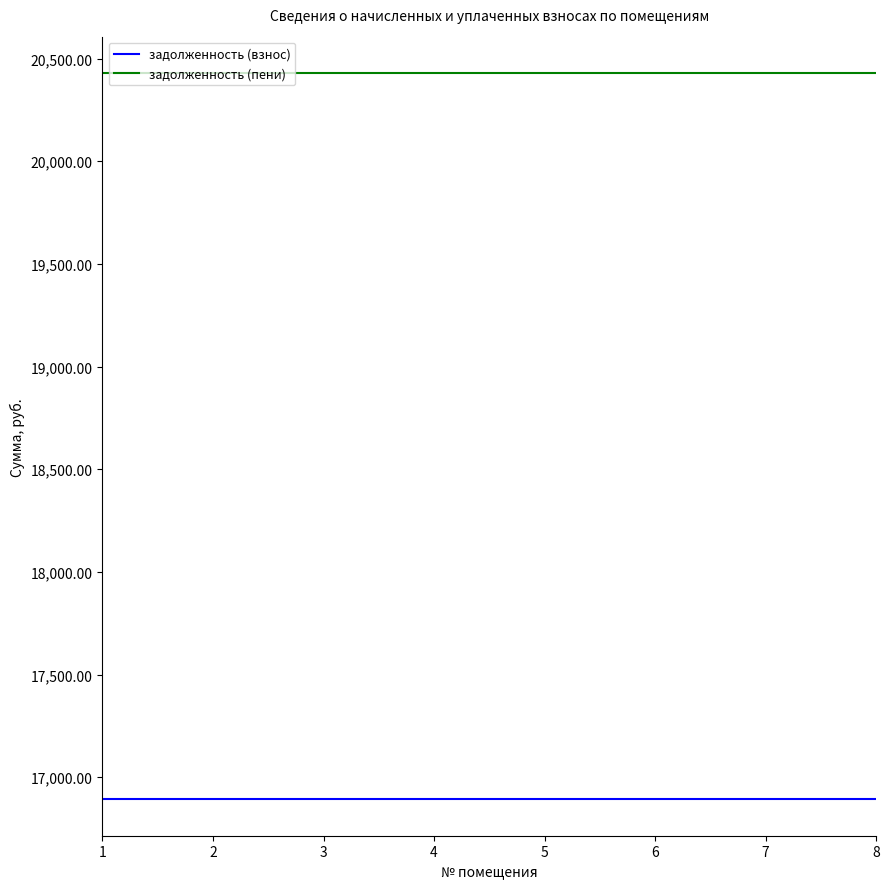

True or false: задолженность (взнос) and задолженность (пени) intersect in this chart.

False